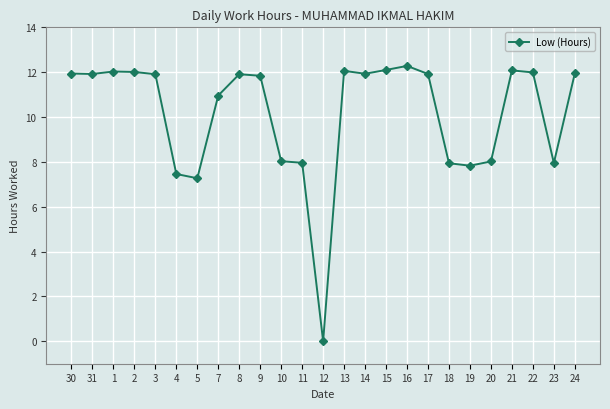

What position from the right is 5?

19